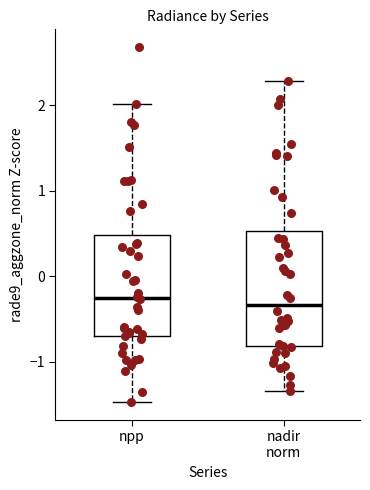

Comparing the boxes themselves (not the whiskers), which one is the tallest?

nadir norm